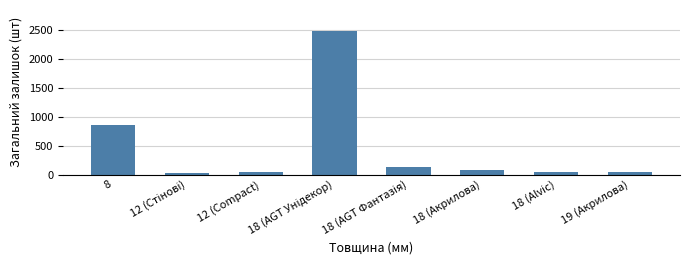

What position from the left is 18 (Alvic)?

7